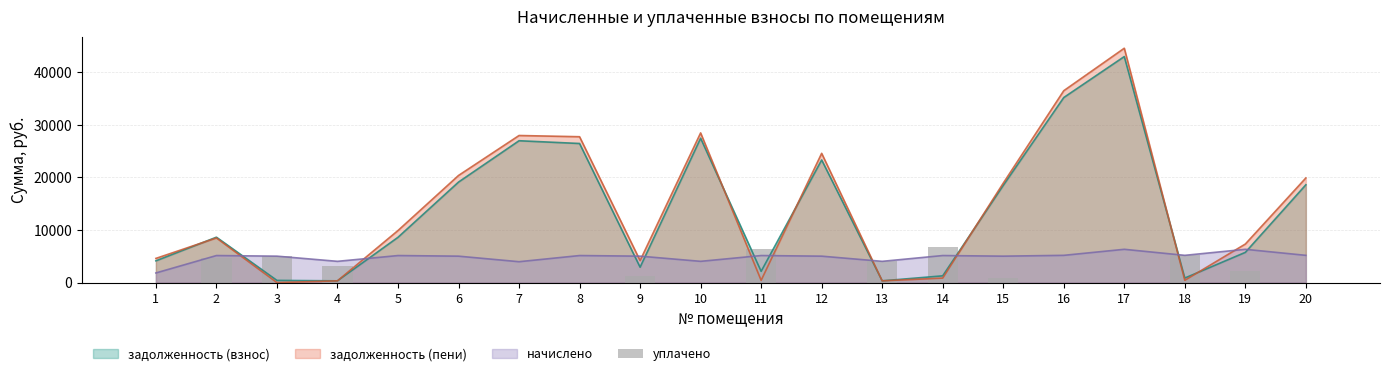

What is the maximum value for задолженность (пени)?

44514.2